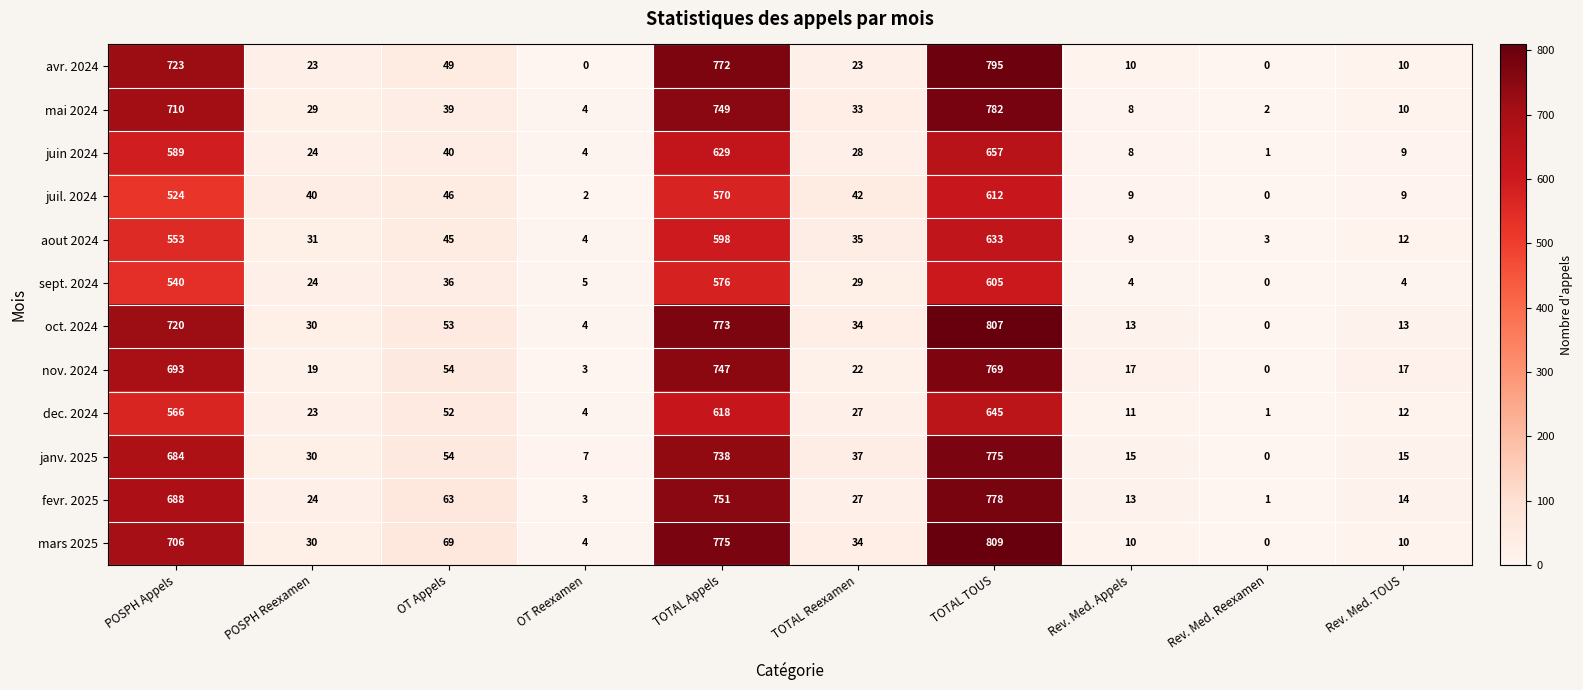

What is the maximum value for aout 2024?

633